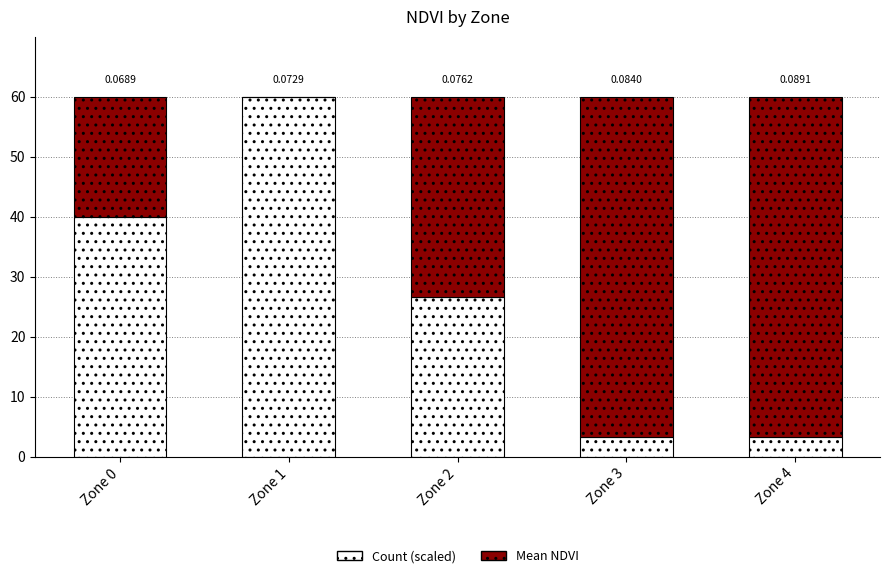

Are the bars grouped side by side (vs. stacked)?

No